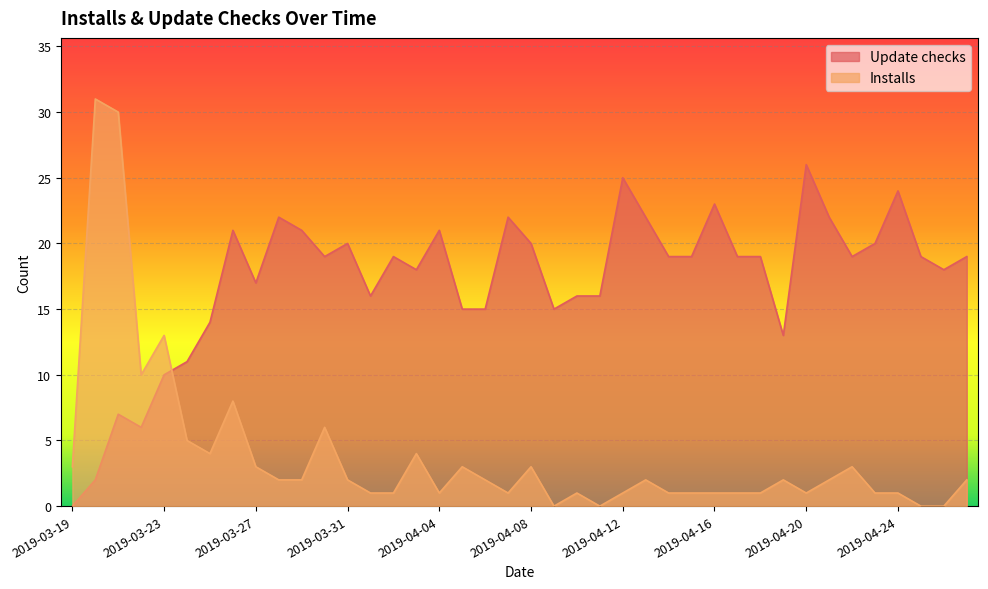

Is it true that Installs equals 2 at 2019-03-29?

True